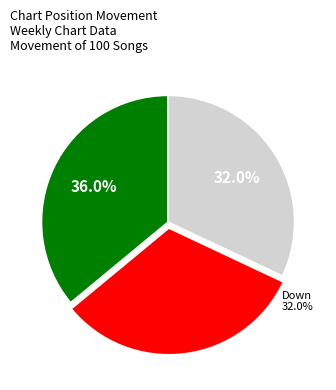

Does any single category account for the majority?

No